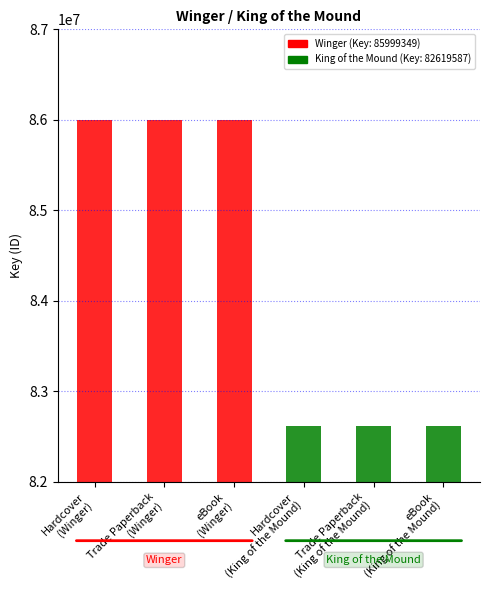

Rank the categories by value from highest to lowest.

Hardcover, Trade Paperback, eBook, Hardcover, Trade Paperback, eBook